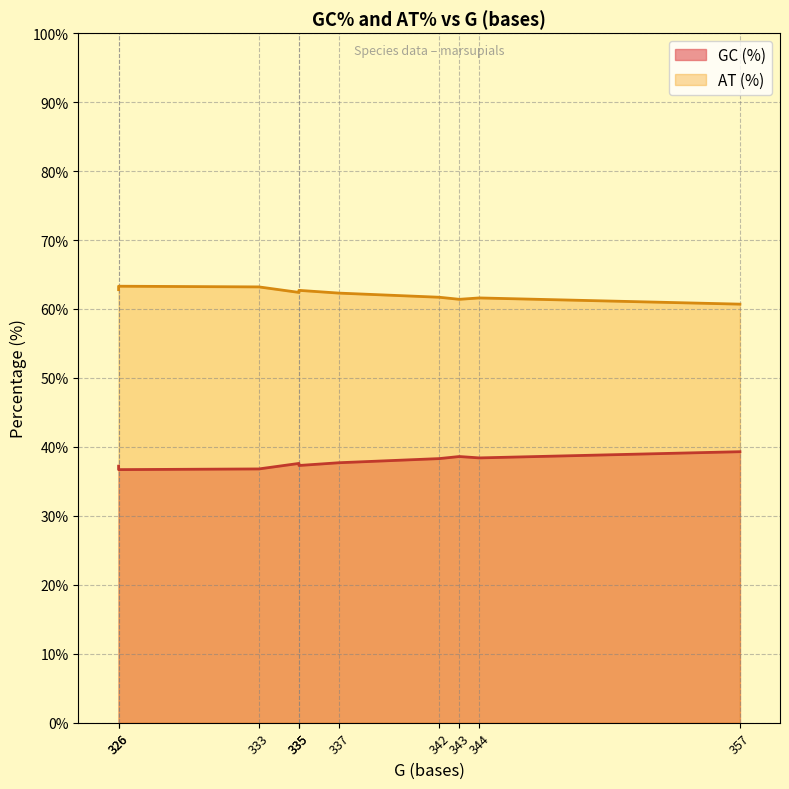

At how many categories does at least one series exceed 40?

10